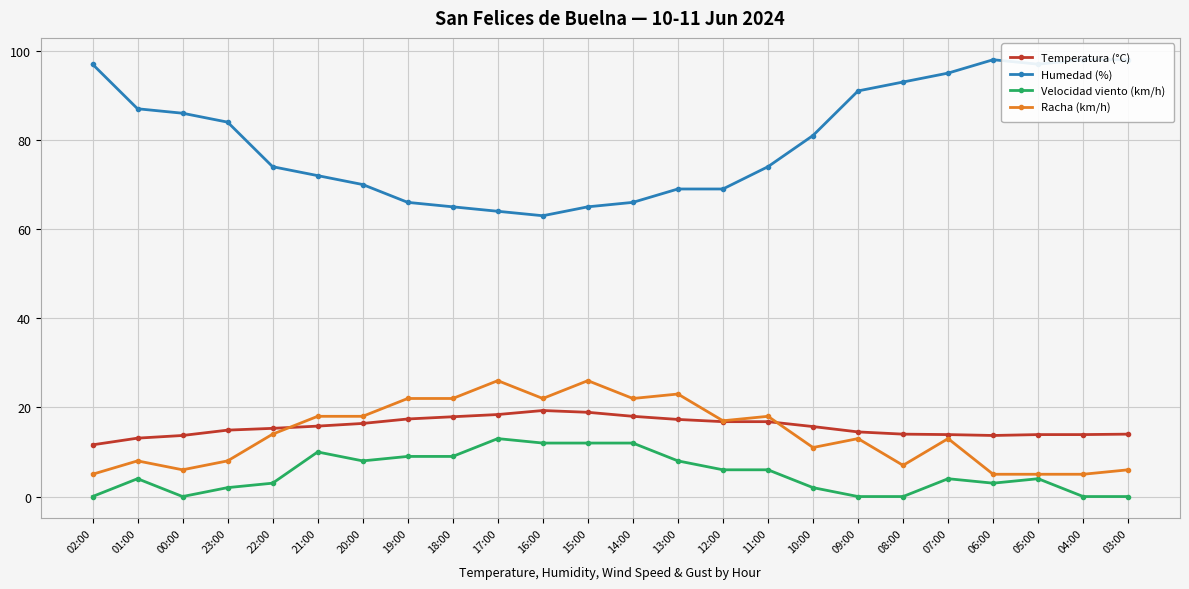

At which category is the sum across all series the highest?

07:00